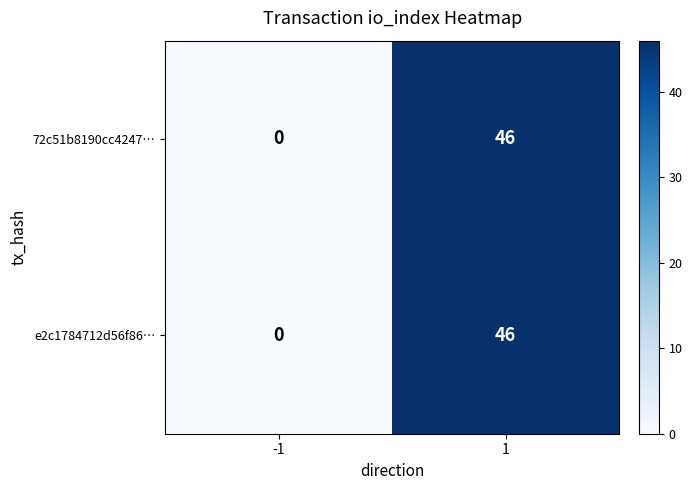

List the labels in order of 72c51b8190cc4247… value, largest first.

1, -1